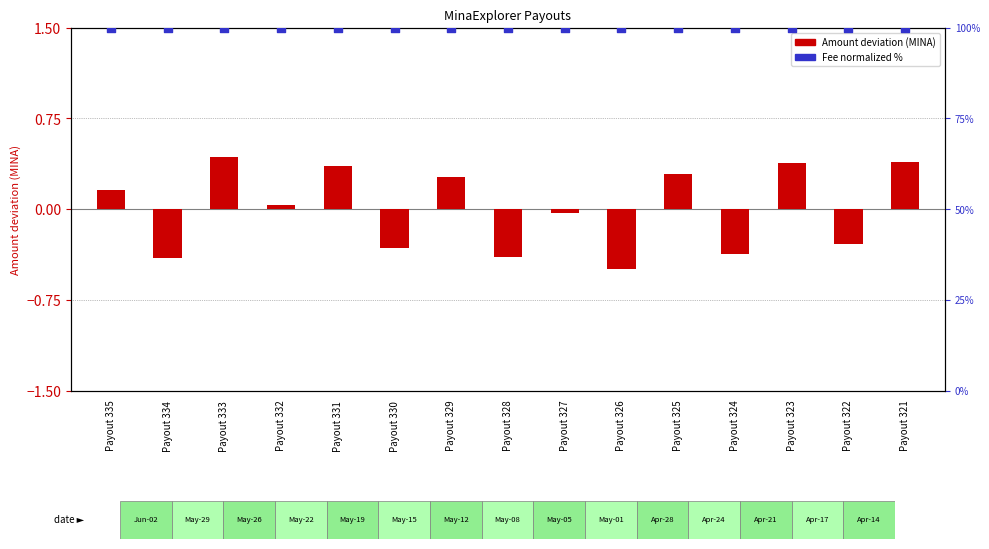

Is the value of Amount (centered) at Payout 325 greater than the value of Fee (normalized %) at Payout 334?

No